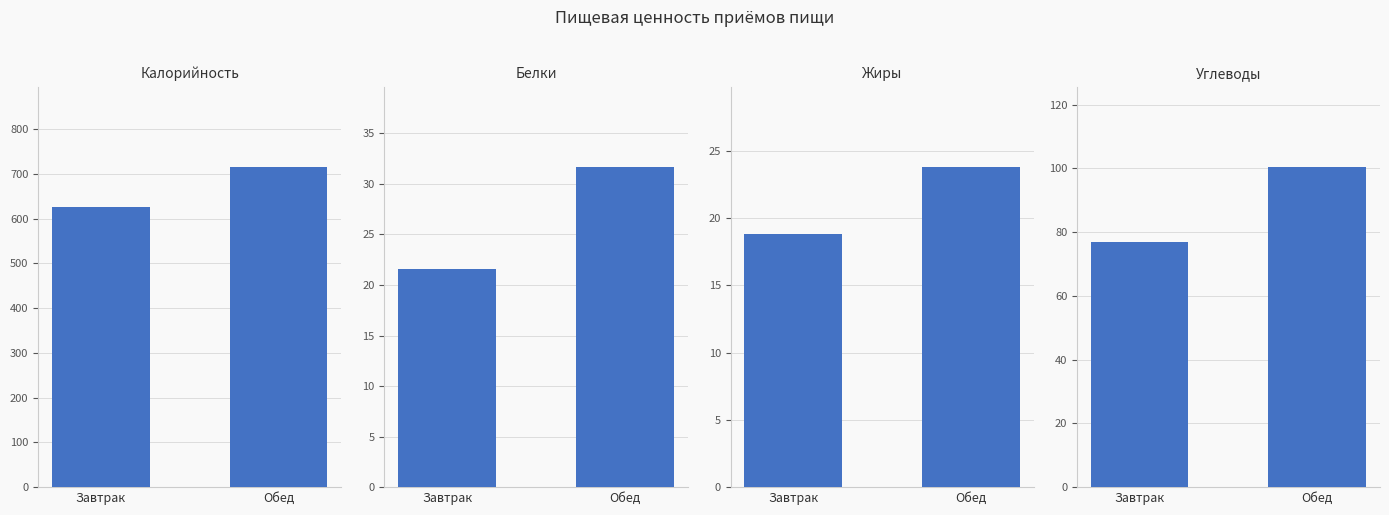

Rank the categories by Углеводы value from lowest to highest.

Завтрак, Обед